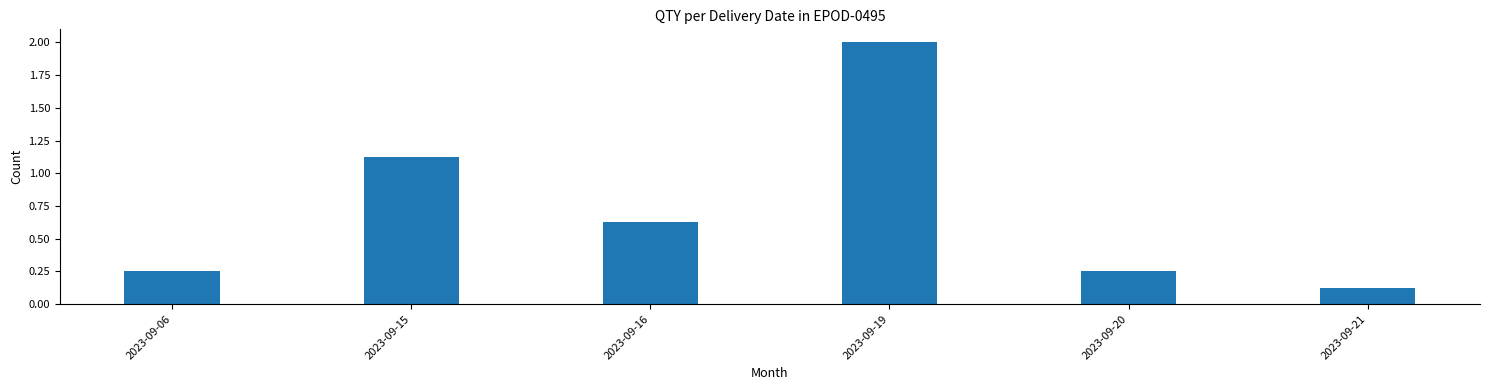

The value at 2023-09-15 is 1.5. True or false?

False